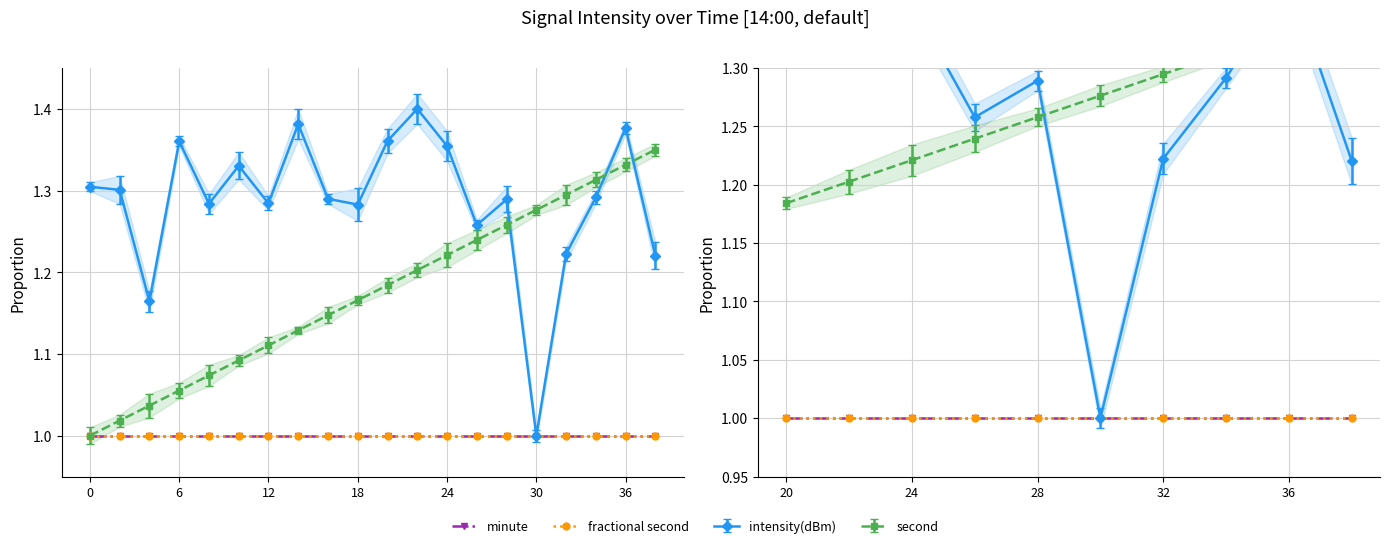

At which category is the sum across all series the highest?

36